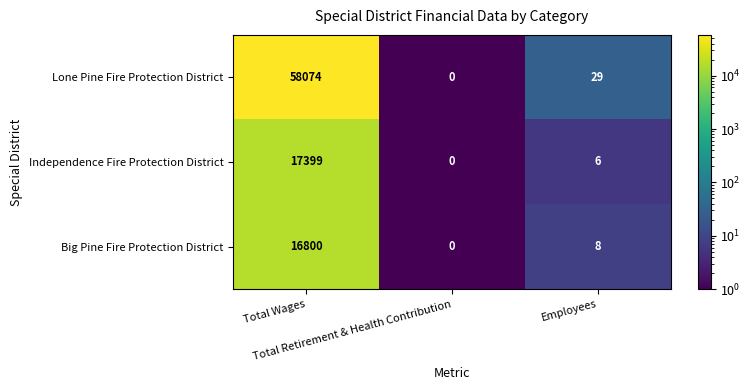

Rank the series by their maximum value, from highest to lowest.

Lone Pine Fire Protection District, Independence Fire Protection District, Big Pine Fire Protection District